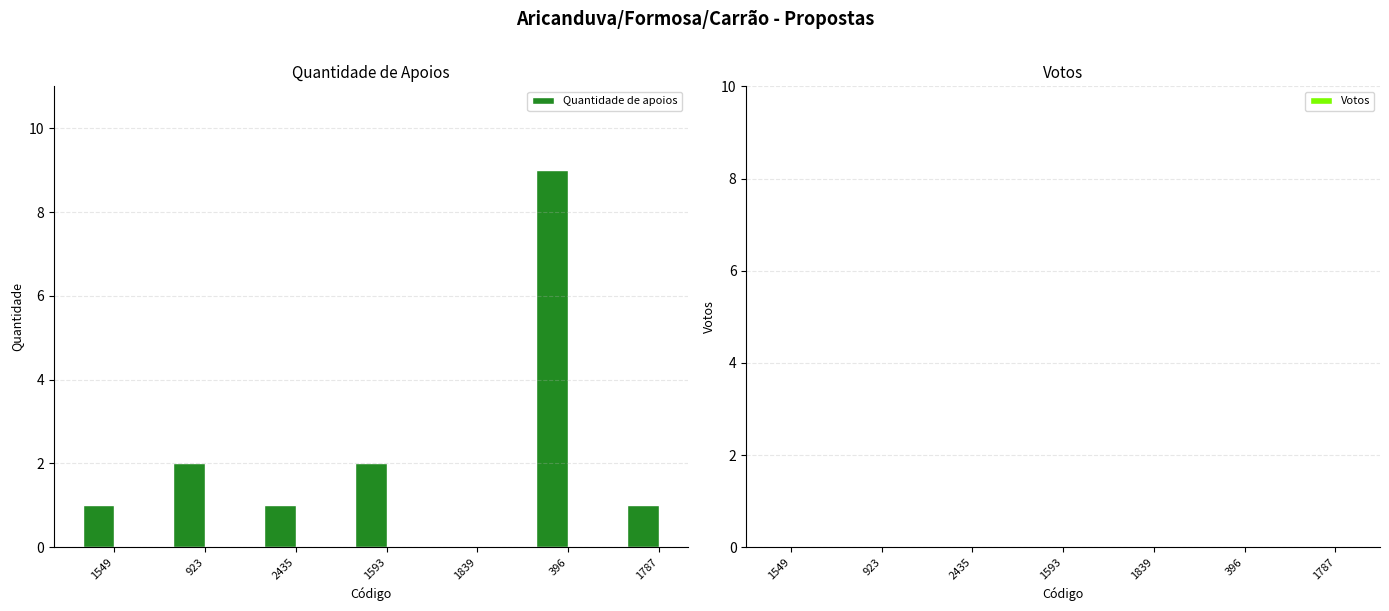

The value at 1549 is 1. True or false?

True